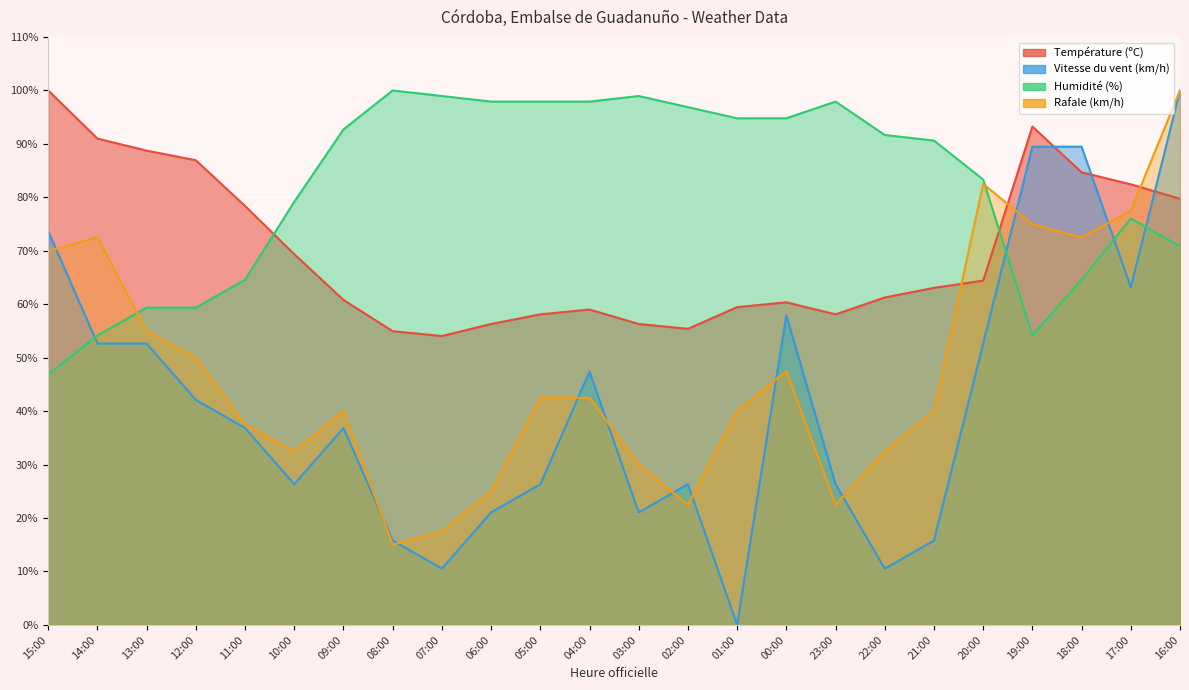

At 18:00, list the series in order from largest to smallest.

Vitesse du vent (km/h), Température (ºC), Rafale (km/h), Humidité (%)